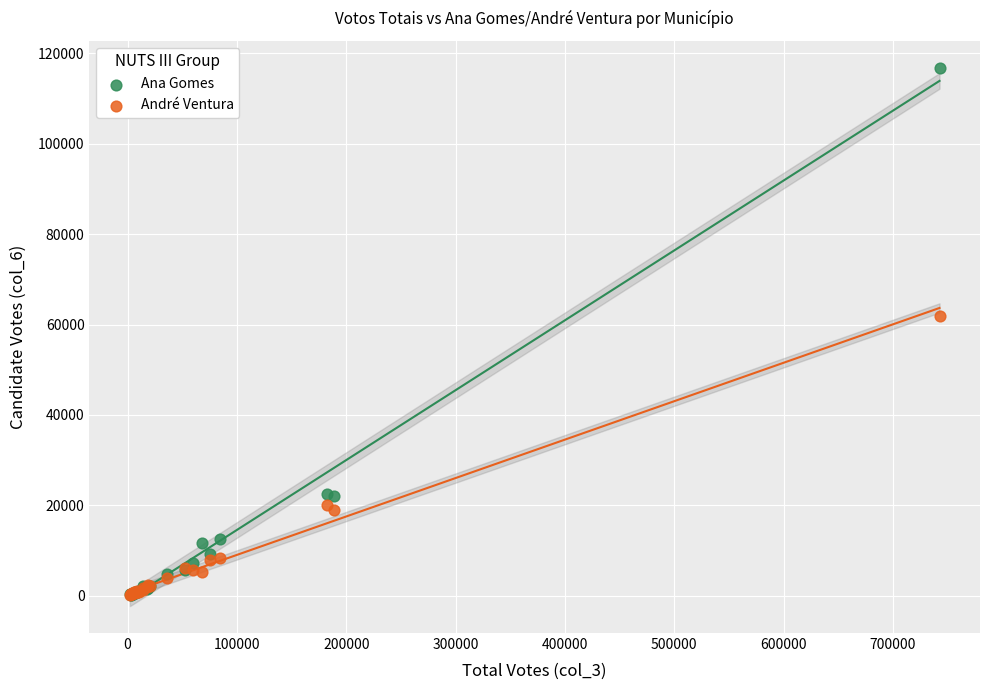

In the Ana Gomes series, what Y value is closest to 58518?

22524